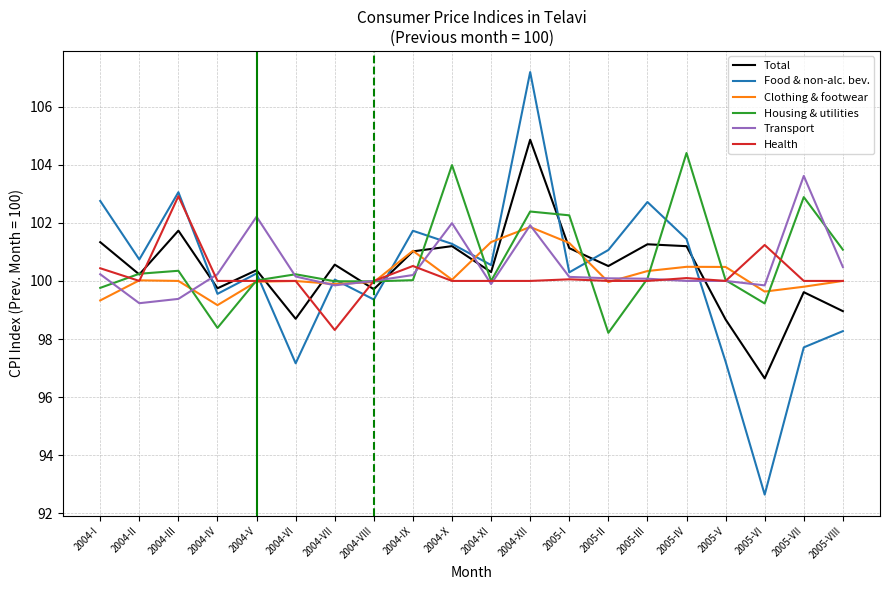

What is the difference between the second highest and minimum values in the Food & non-alc. bev. series?

10.4